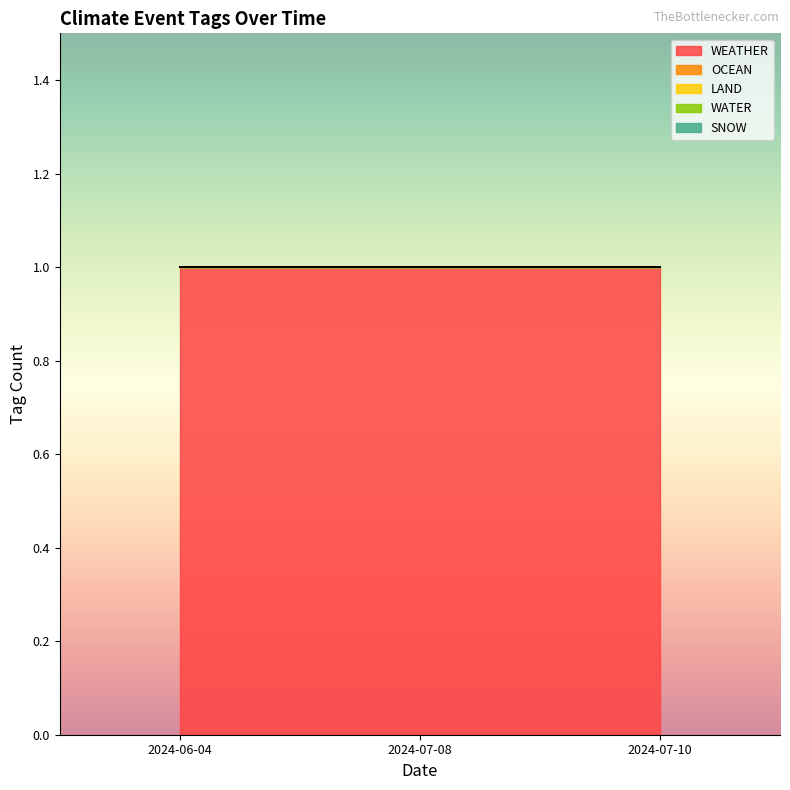

Rank the series at 2024-07-10 from highest to lowest value.

WEATHER, OCEAN, LAND, WATER, SNOW